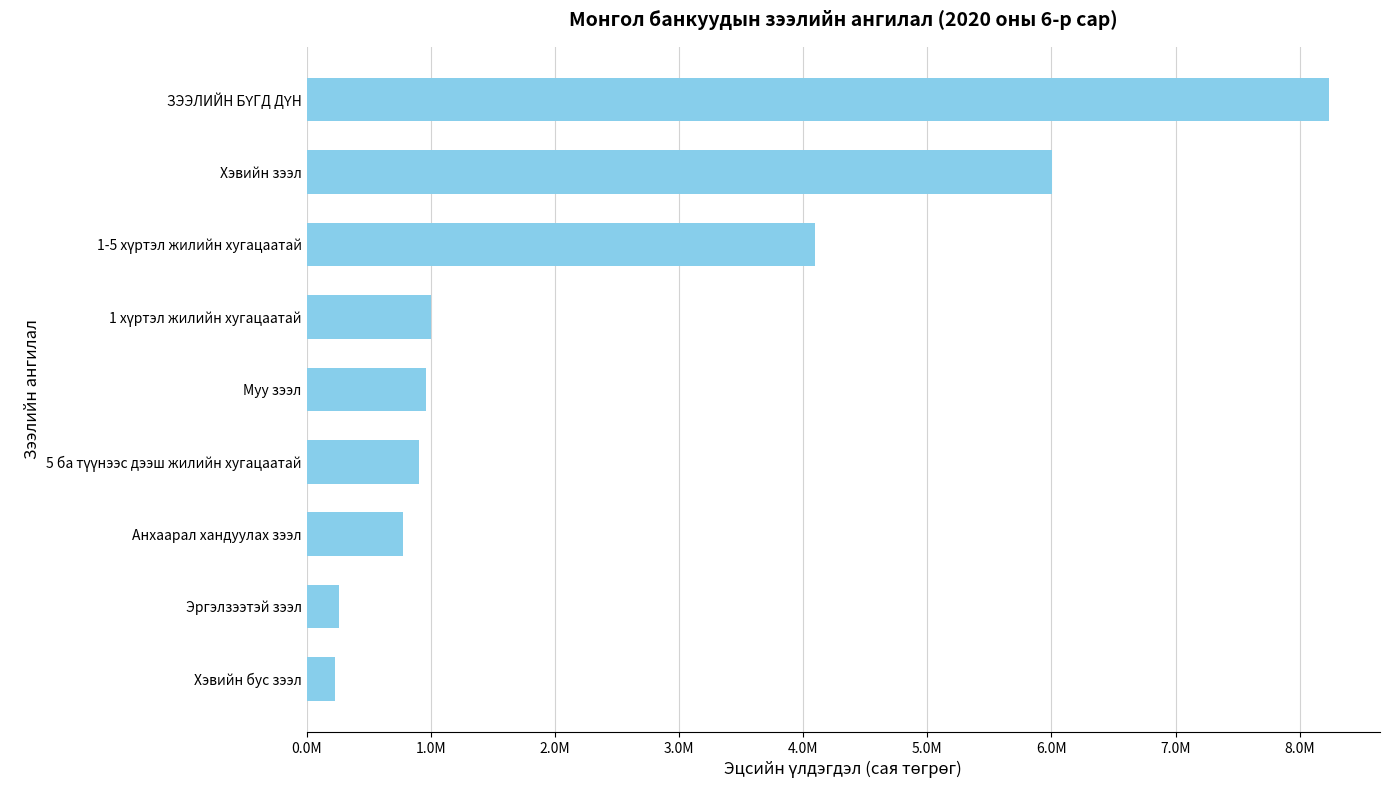

How many data points are less than 962856?

4